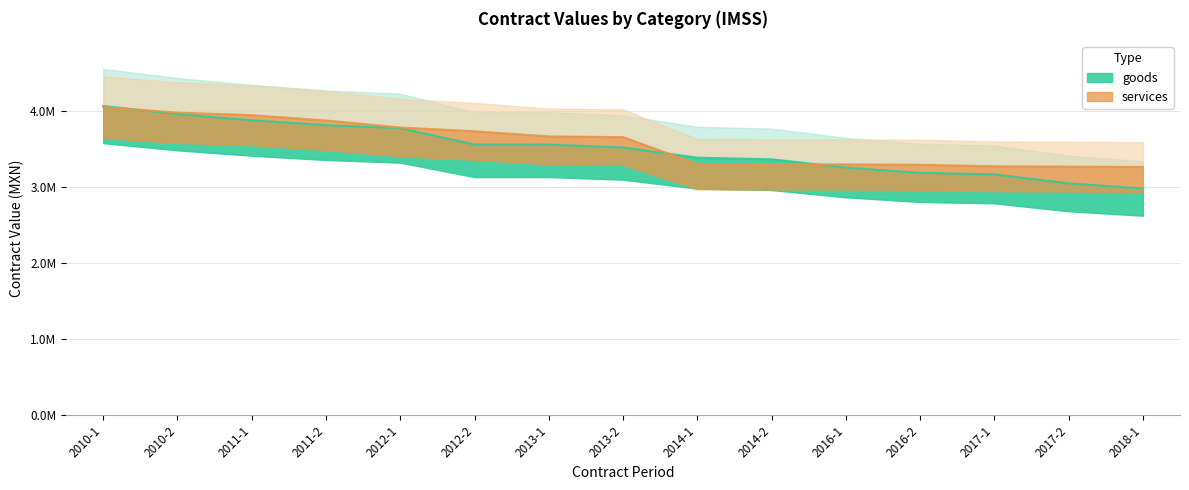

True or false: goods has more than 0 interior local peaks.

False